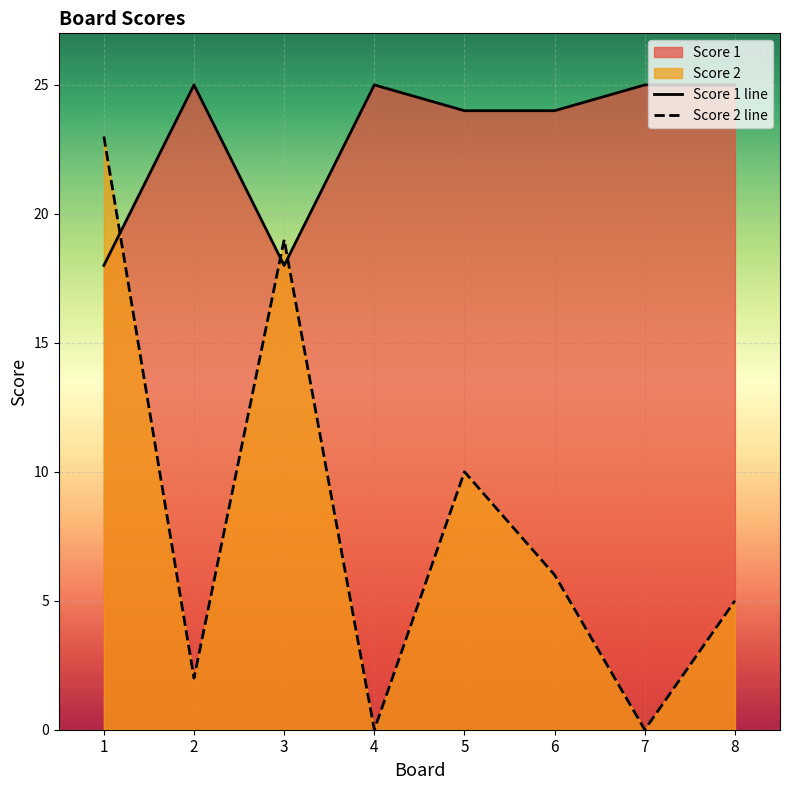

Between 4 and 8, which series saw the biggest shift?

Score 2 line